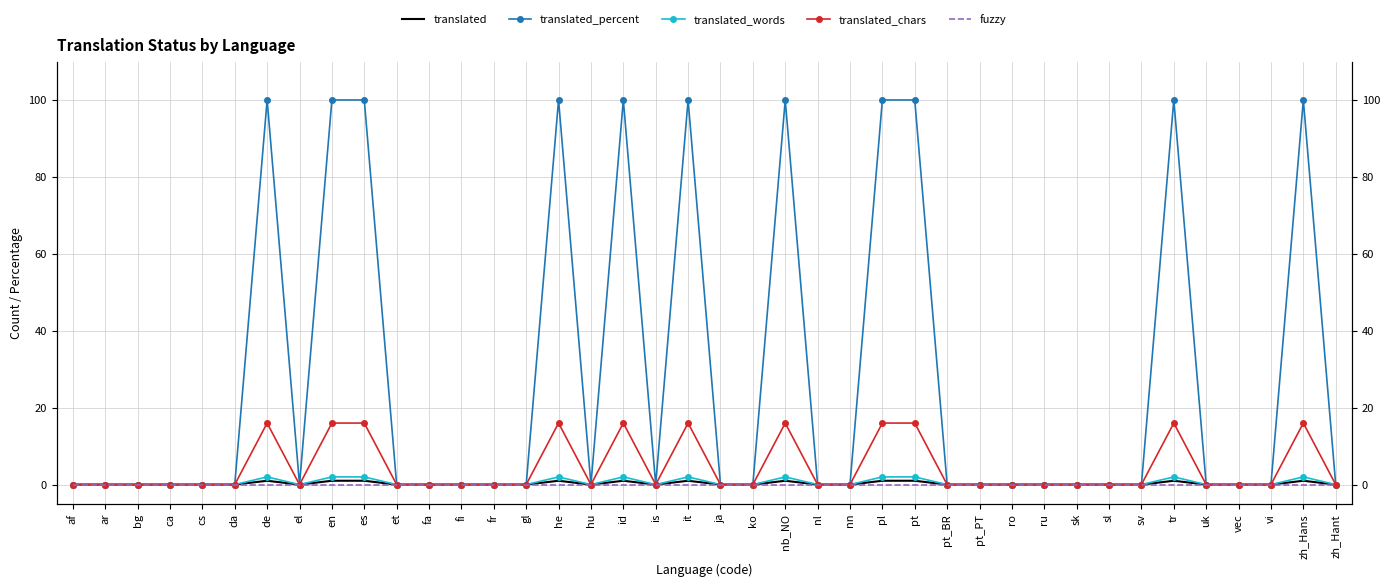

At which label does fuzzy reach its peak?

af